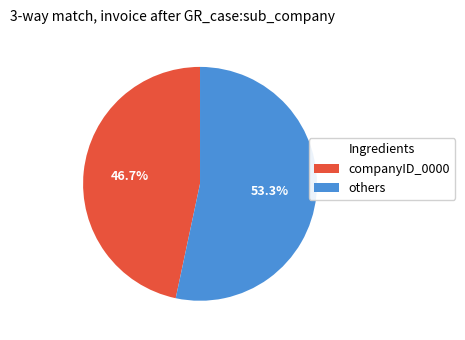

Which slice represents more than half of the pie?

others